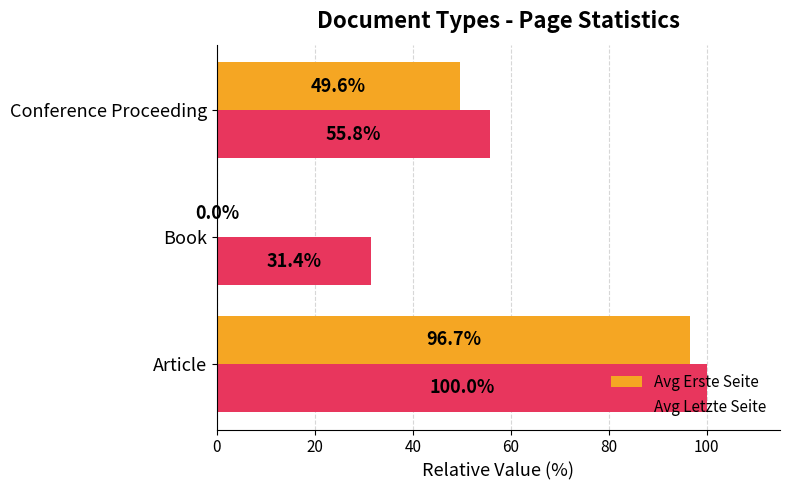

Which series changed the most between Book and Conference Proceeding?

Avg Erste Seite